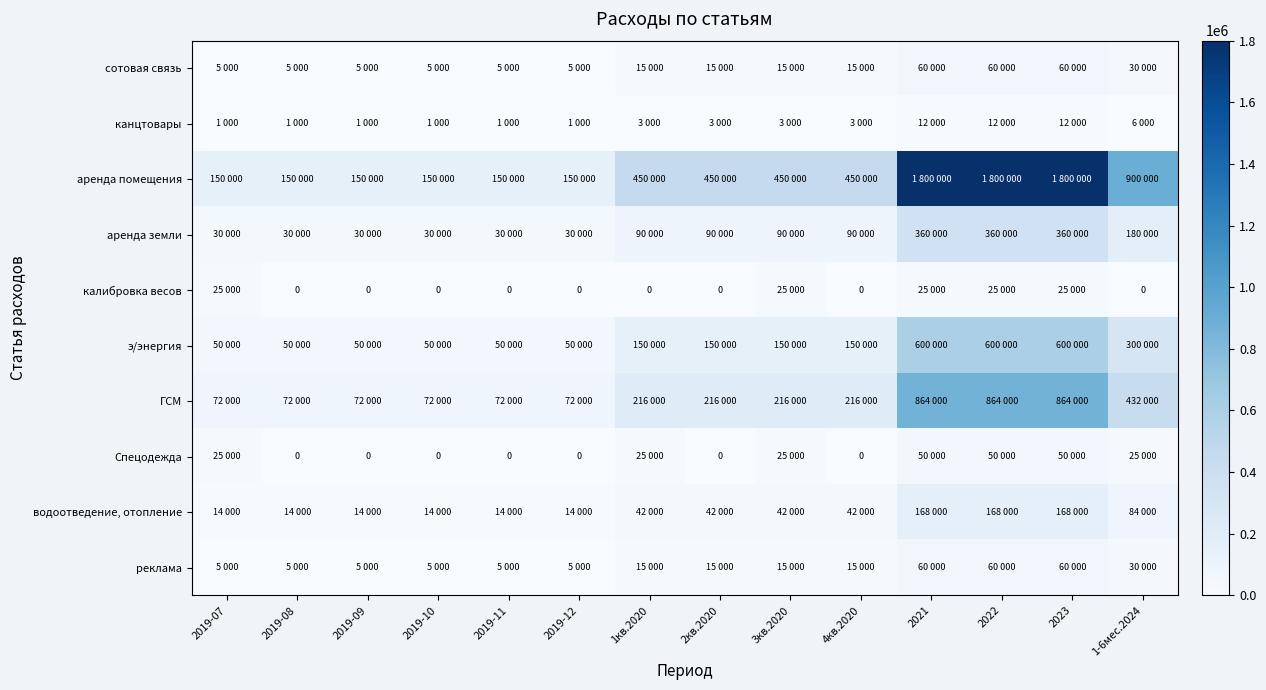

Is it true that ГСМ equals 72000 at 2019-09?

True